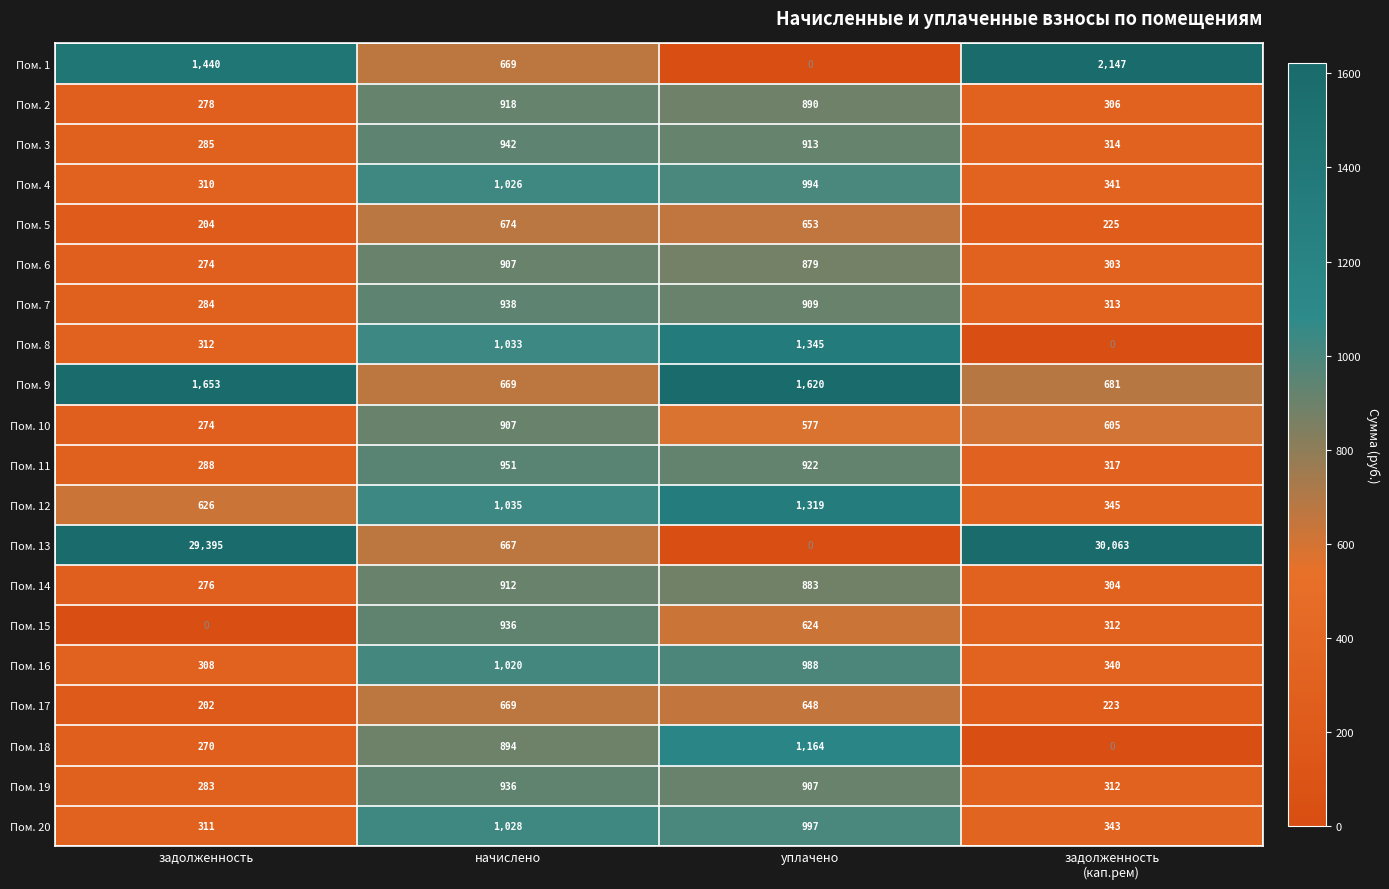

Between начислено and задолженность
(кап.рем), which series saw the biggest shift?

Пом. 13